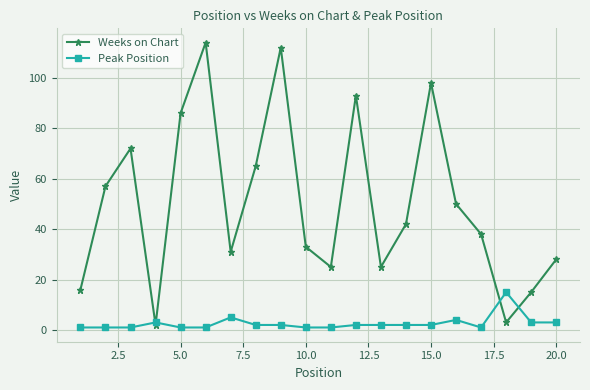

What are all the series names shown in the legend?

Weeks on Chart, Peak Position